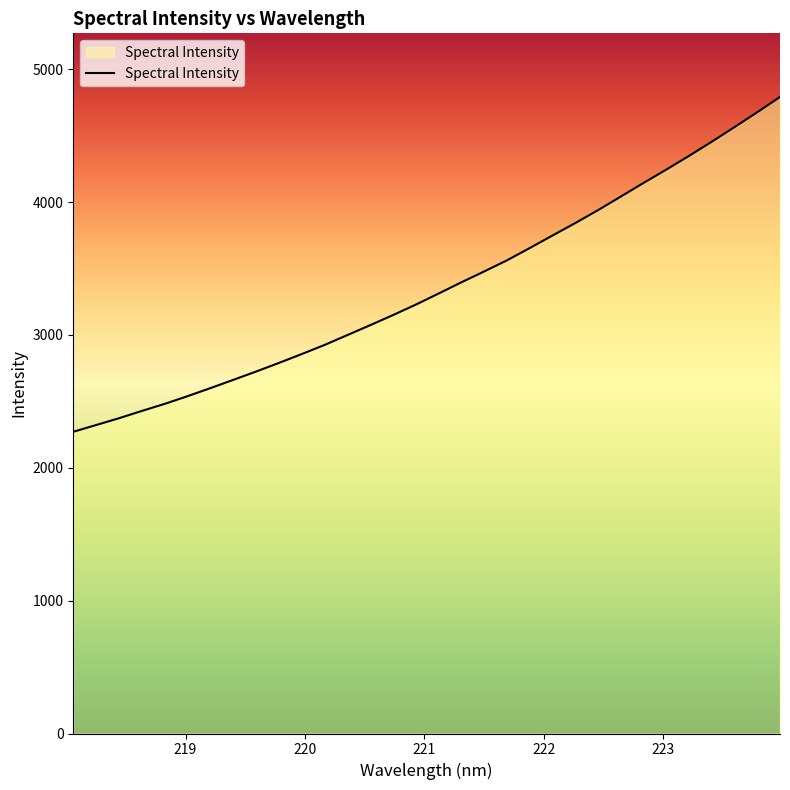

What is the maximum value shown in the chart?

4790.9